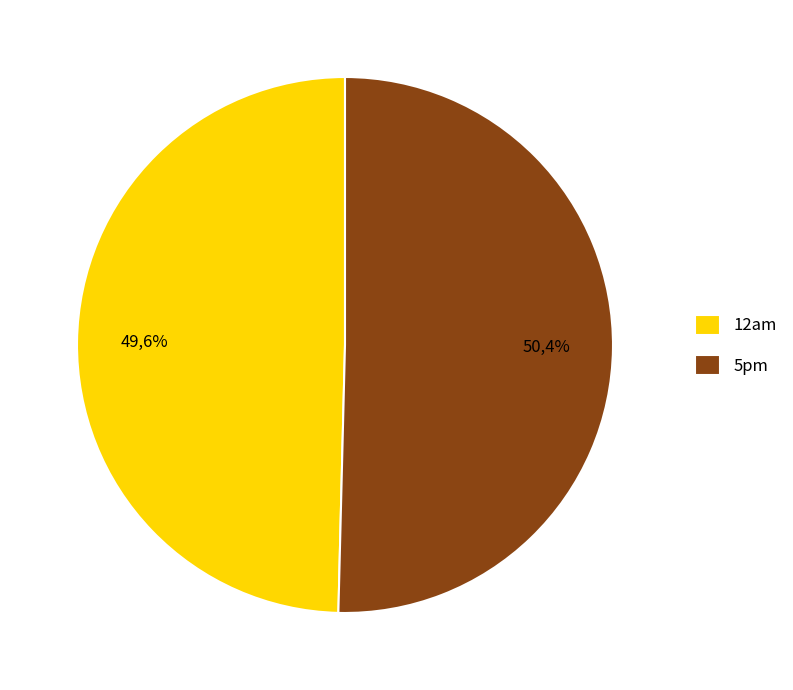

Approximately how many times larger is the value at 12am compared to 5pm?

1.0